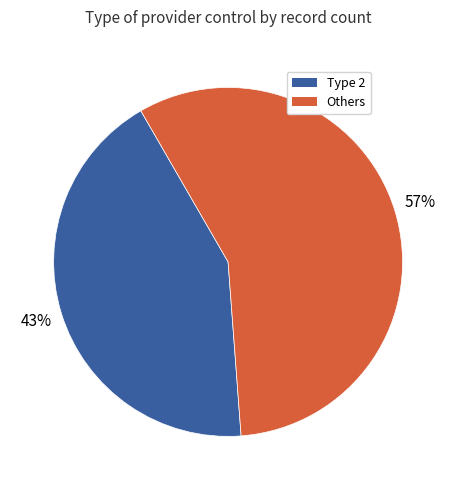

Does any single category account for the majority?

Yes